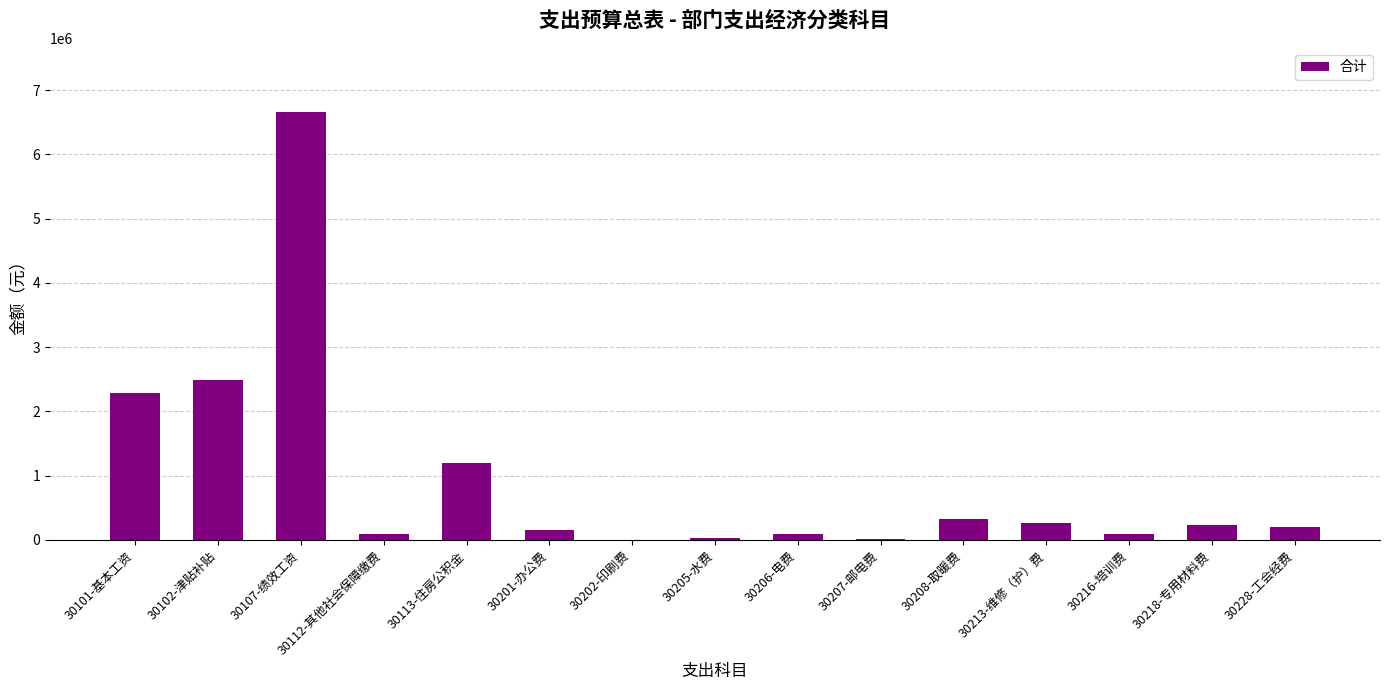

Which has a higher value, 30112-其他社会保障缴费 or 30228-工会经费?

30228-工会经费